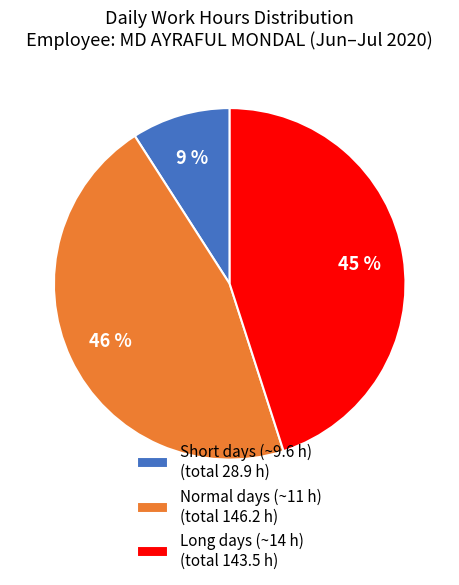

How many slices are in this pie chart?

3